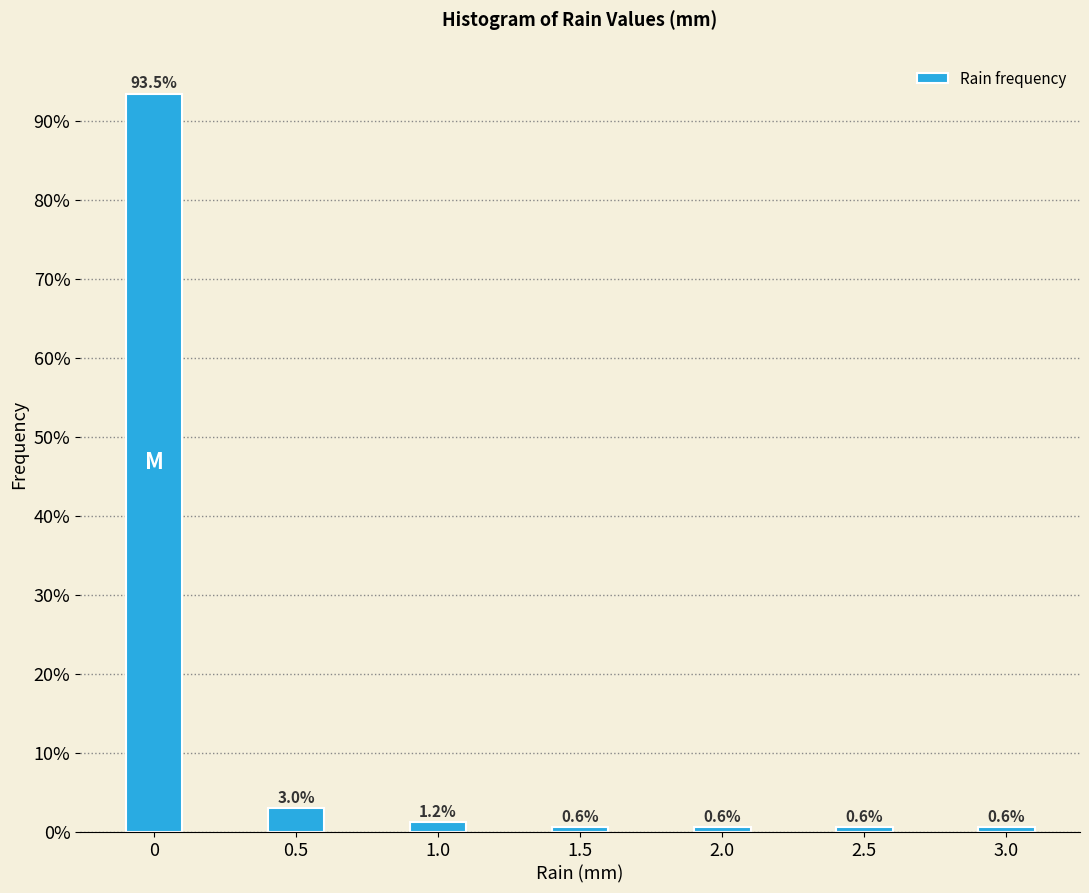

Reading right to left, list all the values displayed in this chart.

0.6	0.6	0.6	0.6	1.2	3.0	93.5